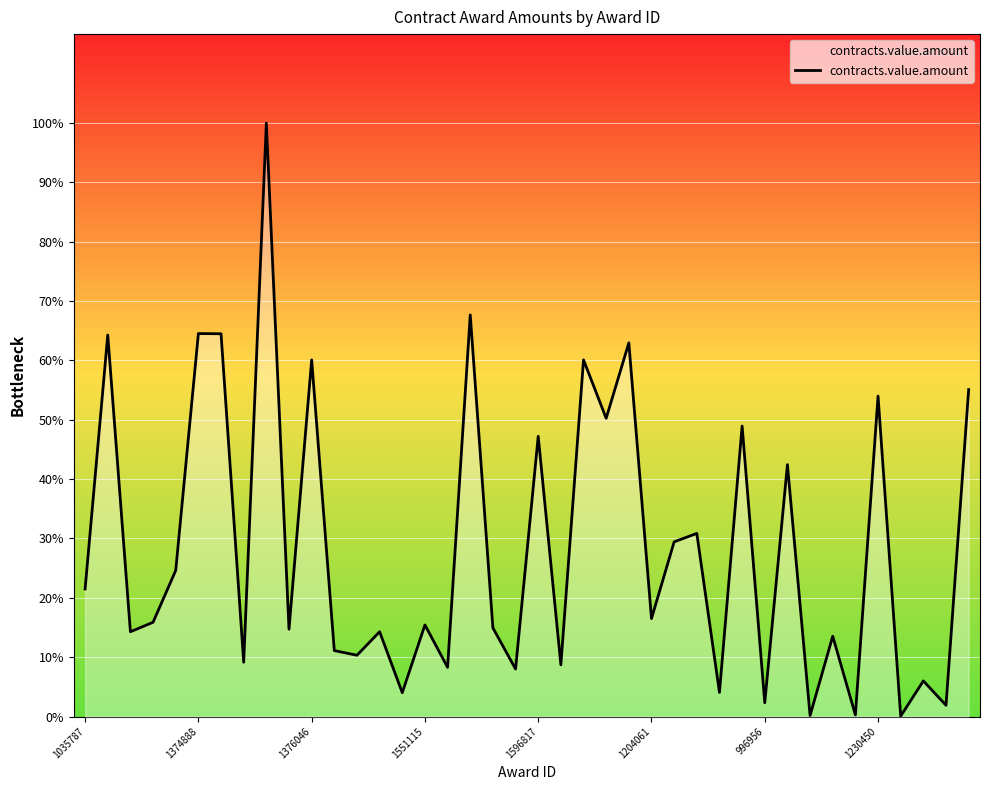

Is this an area chart (filled region under the line)?

Yes